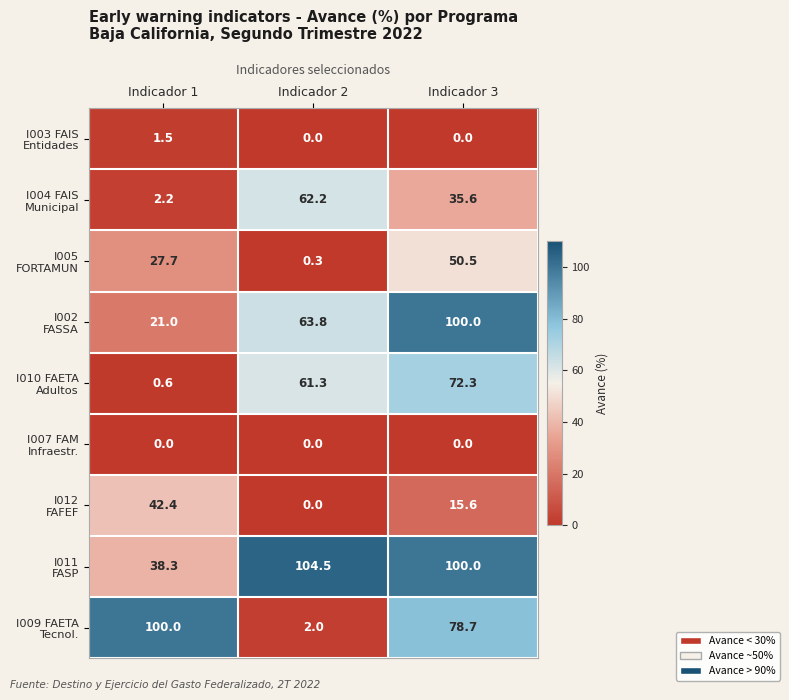

What is the difference between the highest and lowest values at Indicador 1?

100.0